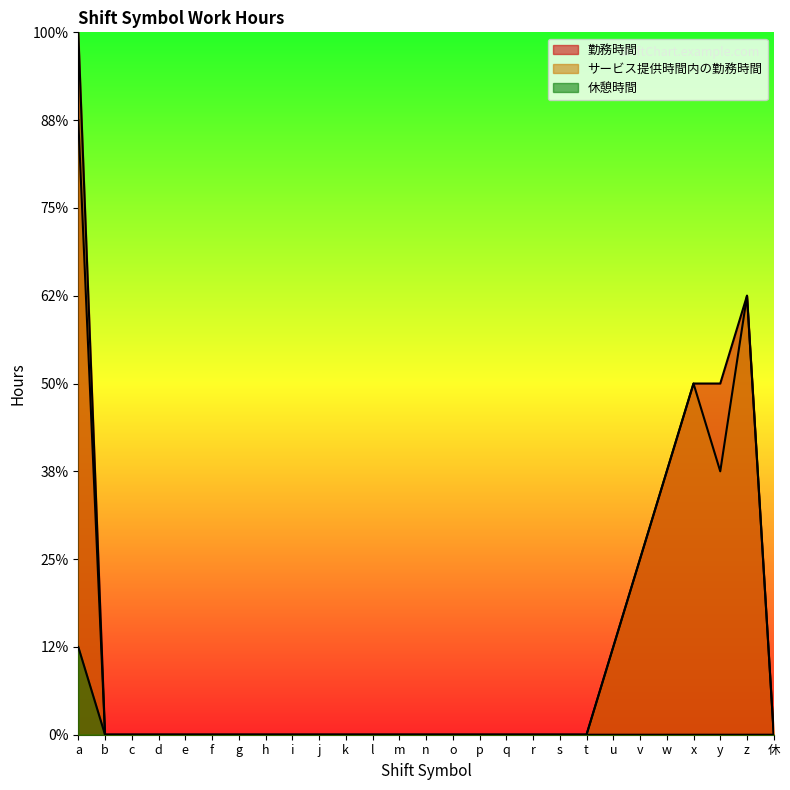

Reading right to left, transcribe all the data shown in this chart.

勤務時間: 休=0	z=5	y=4	x=4	w=3	v=2	u=1	t=0	s=0	r=0	q=0	p=0	o=0	n=0	m=0	l=0	k=0	j=0	i=0	h=0	g=0	f=0	e=0	d=0	c=0	b=0	a=8
サービス提供時間内の勤務時間: 休=0	z=5	y=3	x=4	w=3	v=2	u=1	t=0	s=0	r=0	q=0	p=0	o=0	n=0	m=0	l=0	k=0	j=0	i=0	h=0	g=0	f=0	e=0	d=0	c=0	b=0	a=7
休憩時間: 休=0	z=0	y=0	x=0	w=0	v=0	u=0	t=0	s=0	r=0	q=0	p=0	o=0	n=0	m=0	l=0	k=0	j=0	i=0	h=0	g=0	f=0	e=0	d=0	c=0	b=0	a=1